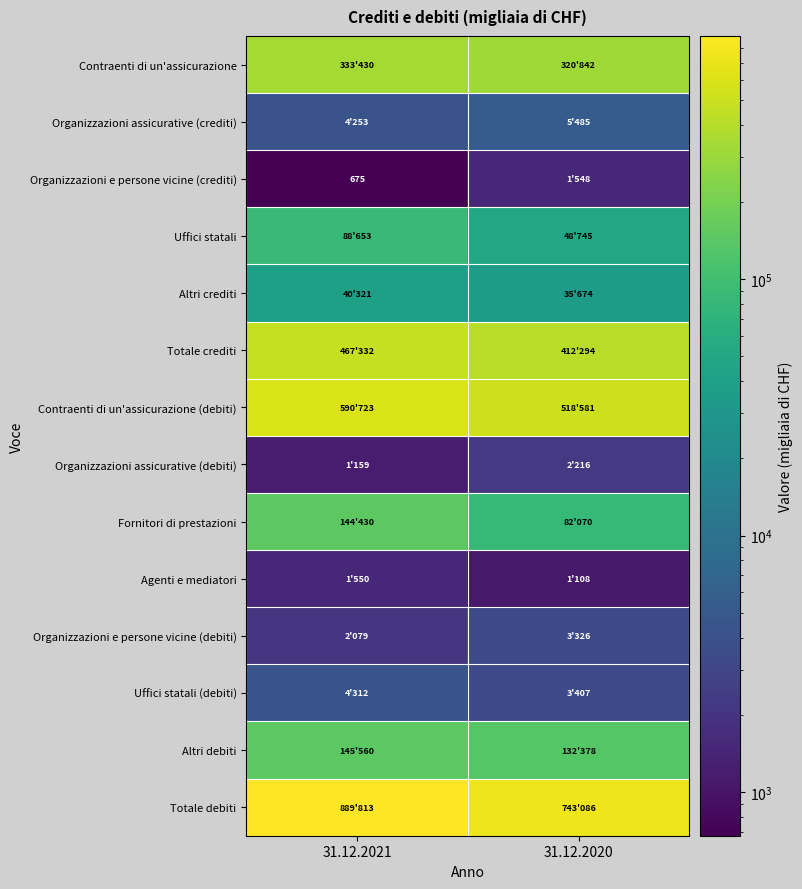

How many distinct data groups are displayed?

14